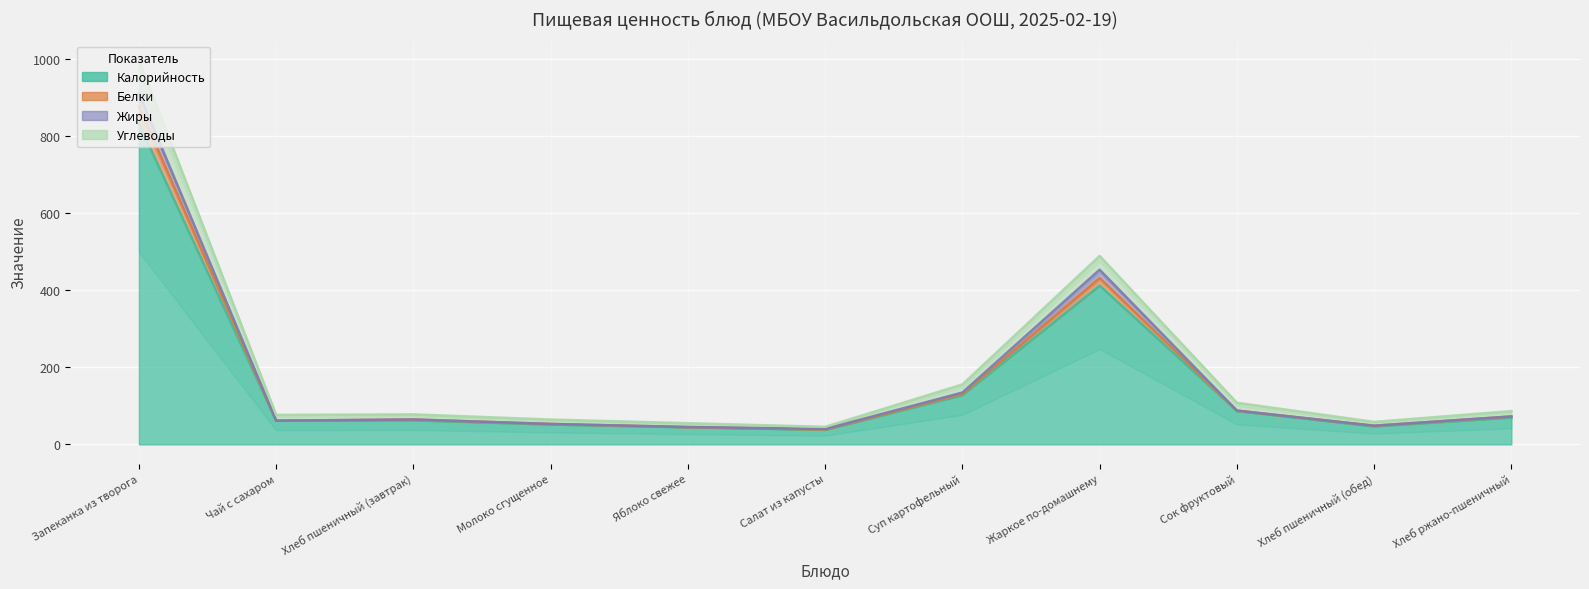

True or false: Углеводы and Калорийность cross at least once.

False